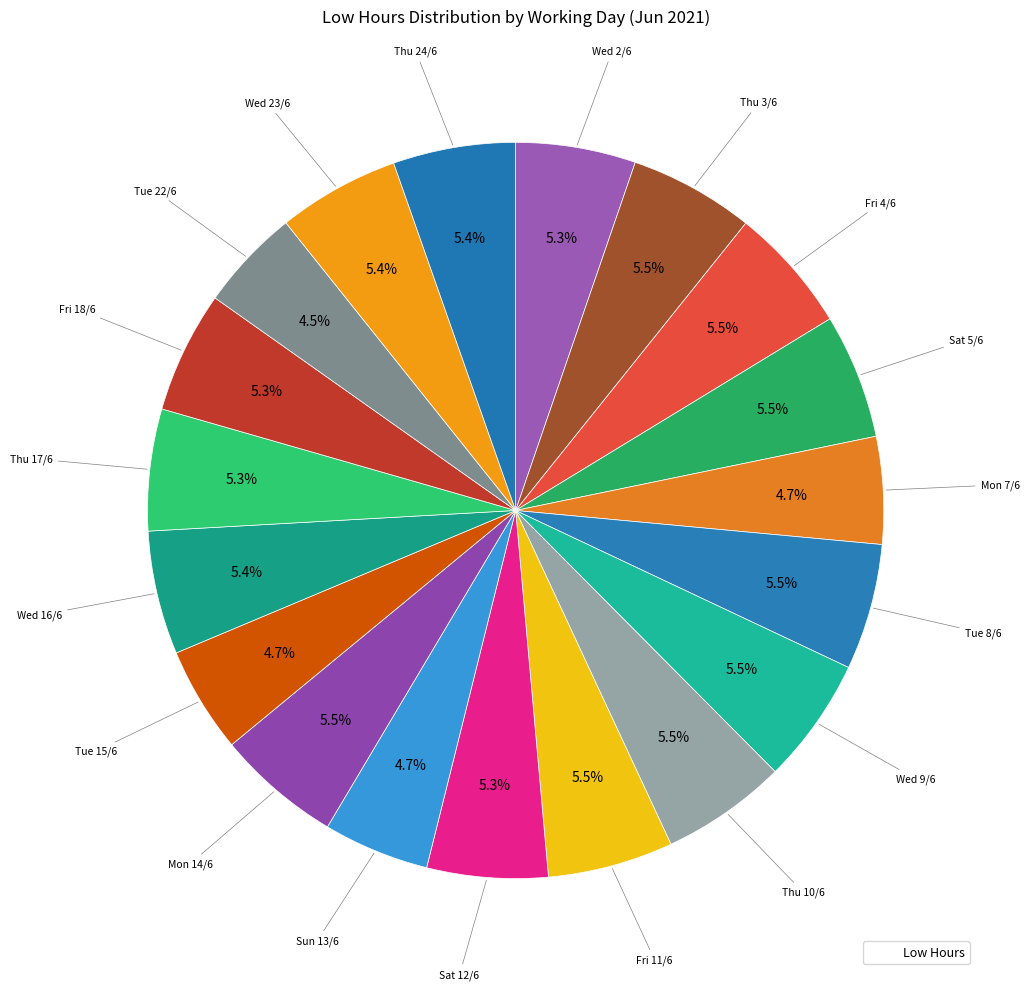

Count the number of slices in the pie.

19